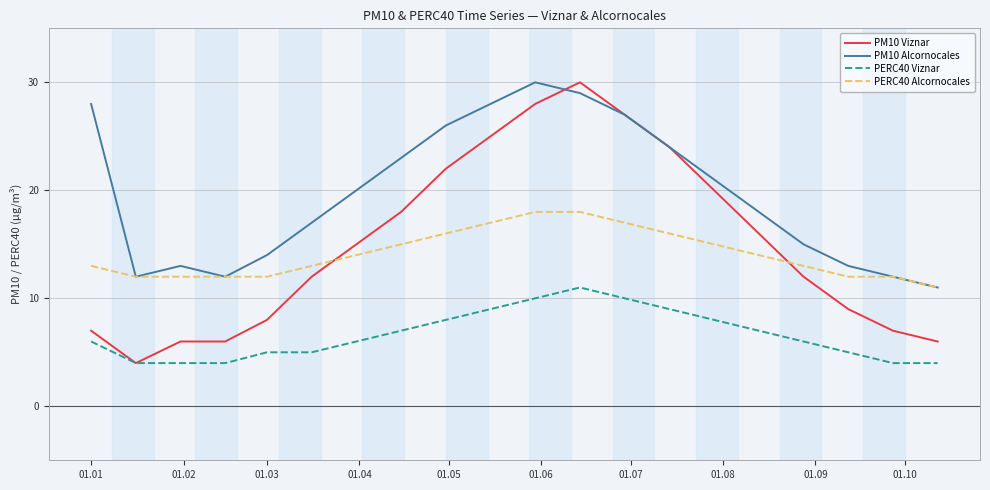

Reading left to right, list all the values displayed in this chart.

PM10 Viznar: 7	4	6	6	8	12	15	18	22	25	28	30	27	24	20	16	12	9	7	6
PM10 Alcornocales: 28	12	13	12	14	17	20	23	26	28	30	29	27	24	21	18	15	13	12	11
PERC40 Viznar: 6	4	4	4	5	5	6	7	8	9	10	11	10	9	8	7	6	5	4	4
PERC40 Alcornocales: 13	12	12	12	12	13	14	15	16	17	18	18	17	16	15	14	13	12	12	11